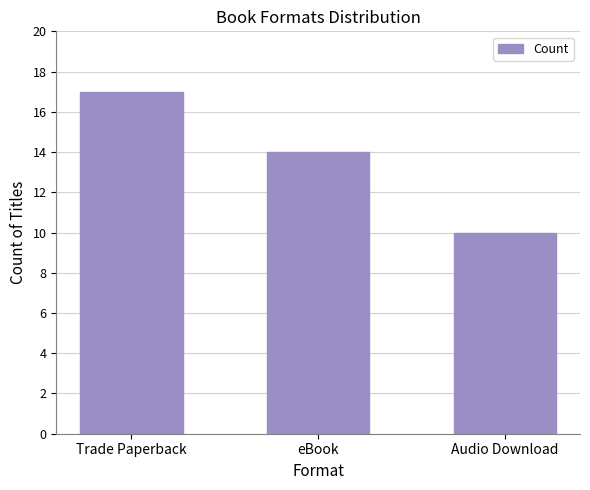

Reading right to left, extract all data points from this chart.

Audio Download=10	eBook=14	Trade Paperback=17